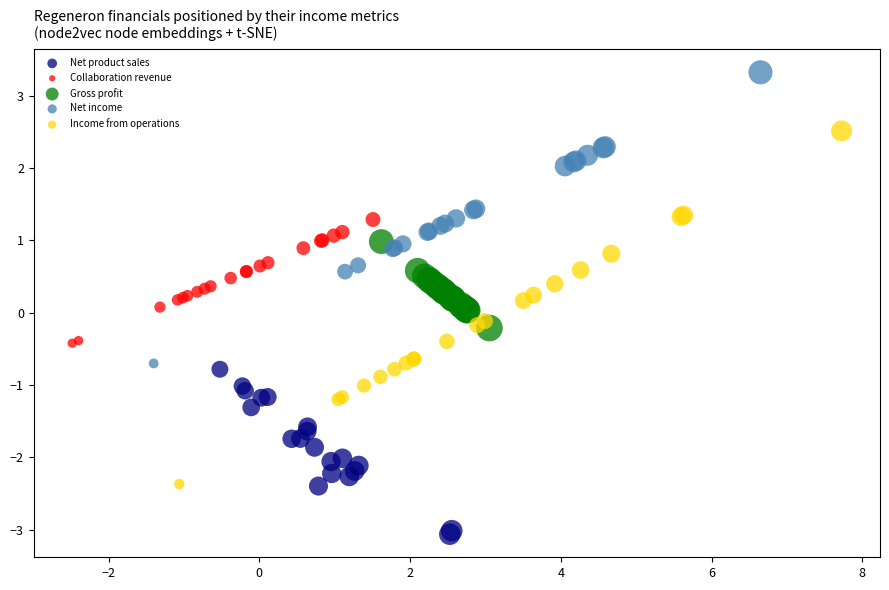

What are all the series names shown in the legend?

Net product sales, Collaboration revenue, Gross profit, Net income, Income from operations